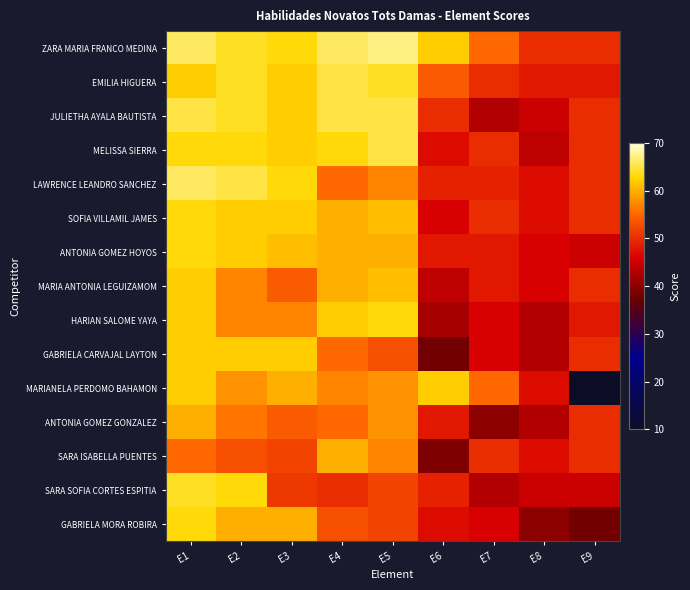

How many series are shown in this chart?

15